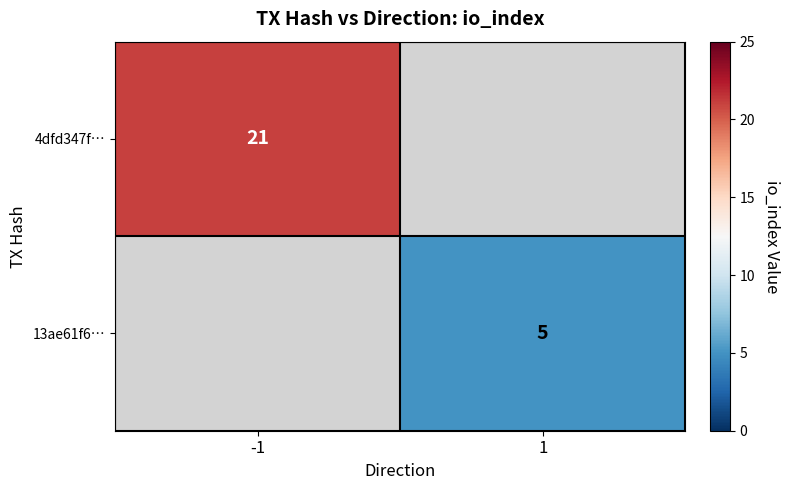

At how many categories does at least one series exceed 6?

1